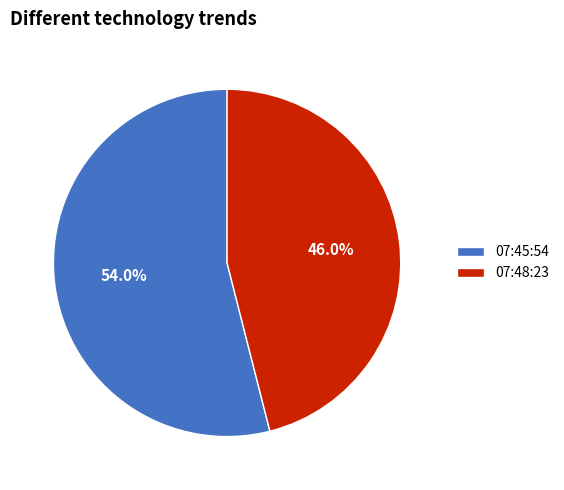

Is there any slice that represents more than half of the pie?

Yes